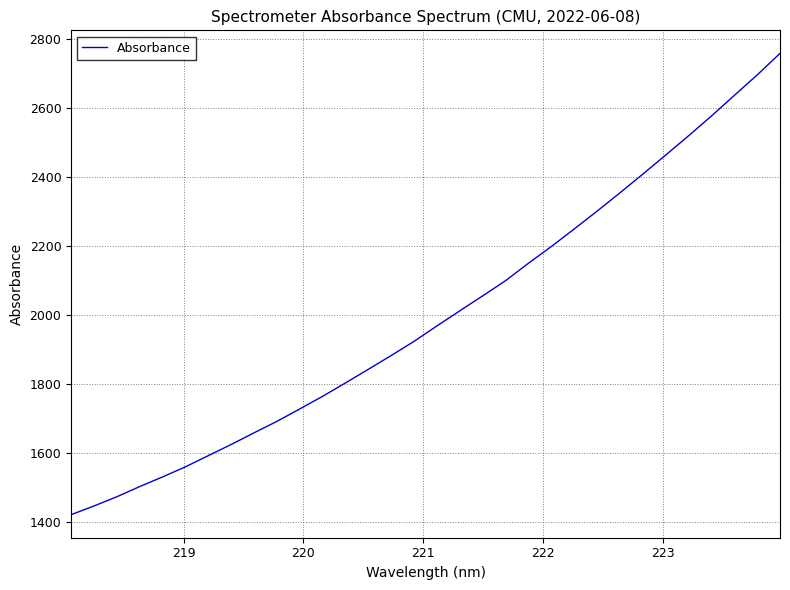

What is the greatest value displayed?

2758.5